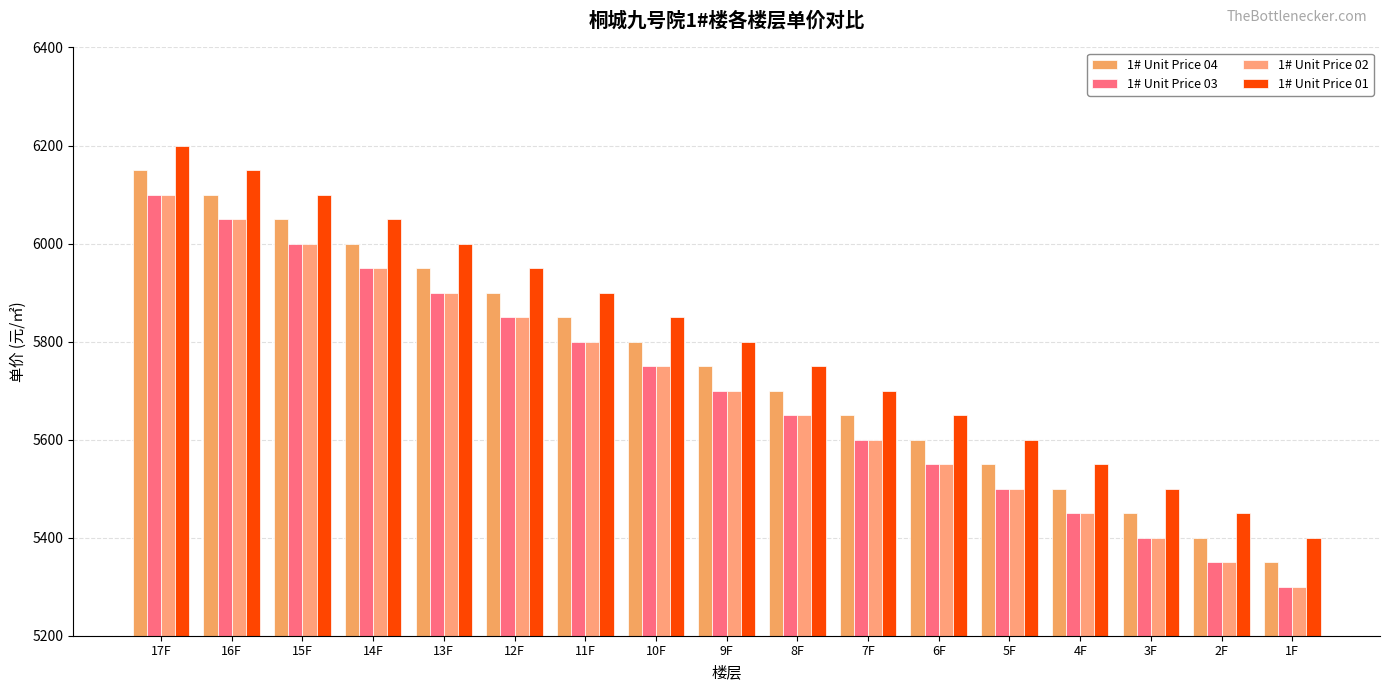

At which label does 1# Unit Price 04 reach its peak?

17F